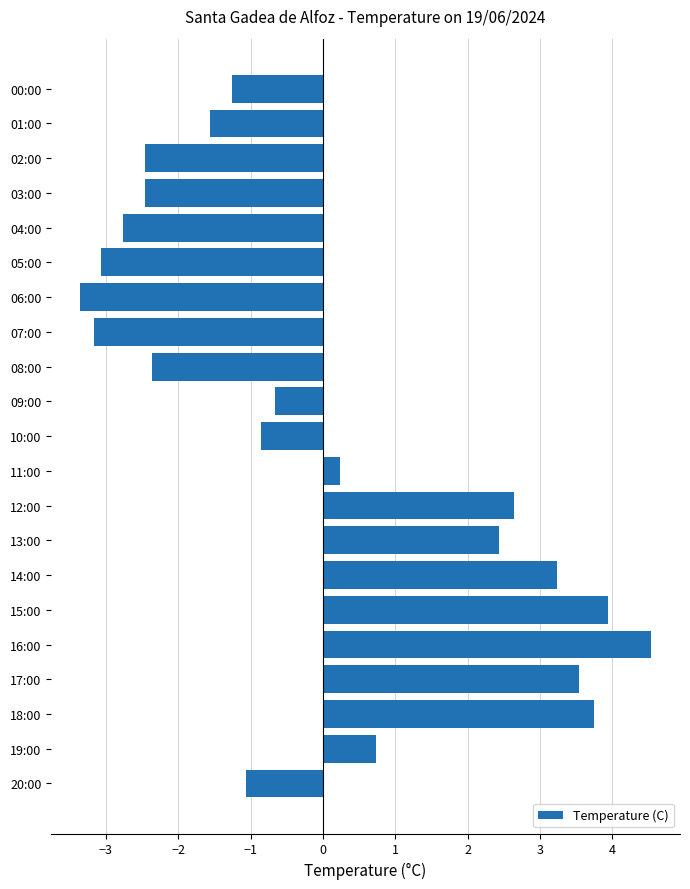

What is the approximate value at 08:00?

-2.4